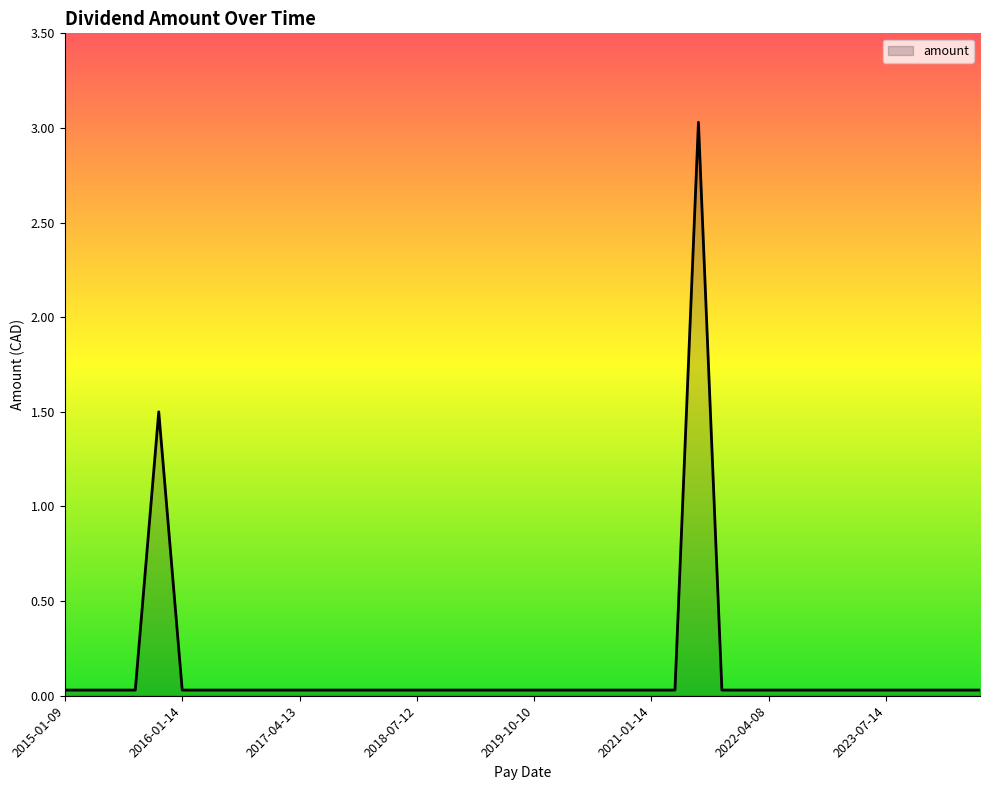

What is the difference between the maximum and minimum values?

3.0